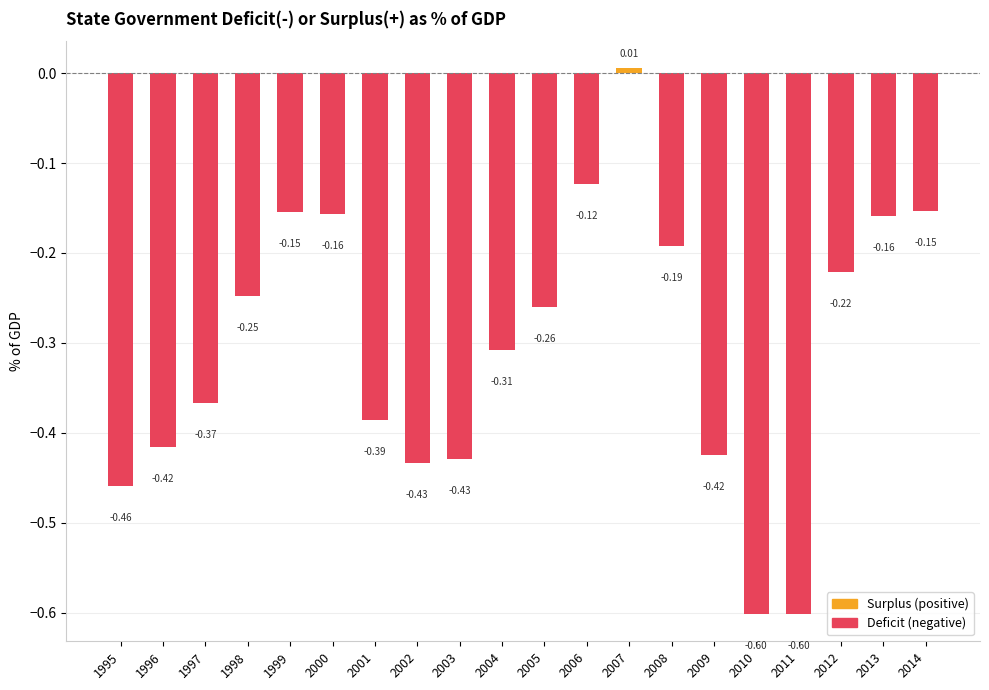

How many values are below 0?

19